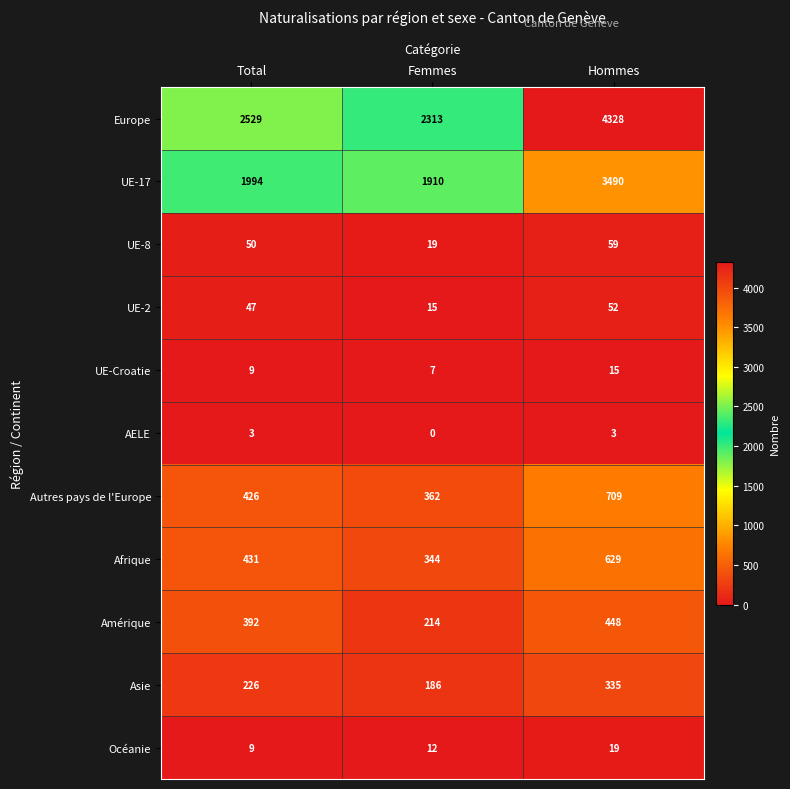

List the series in order of their peak value, highest first.

Europe, UE-17, Autres pays de l'Europe, Afrique, Amérique, Asie, UE-8, UE-2, Océanie, UE-Croatie, AELE